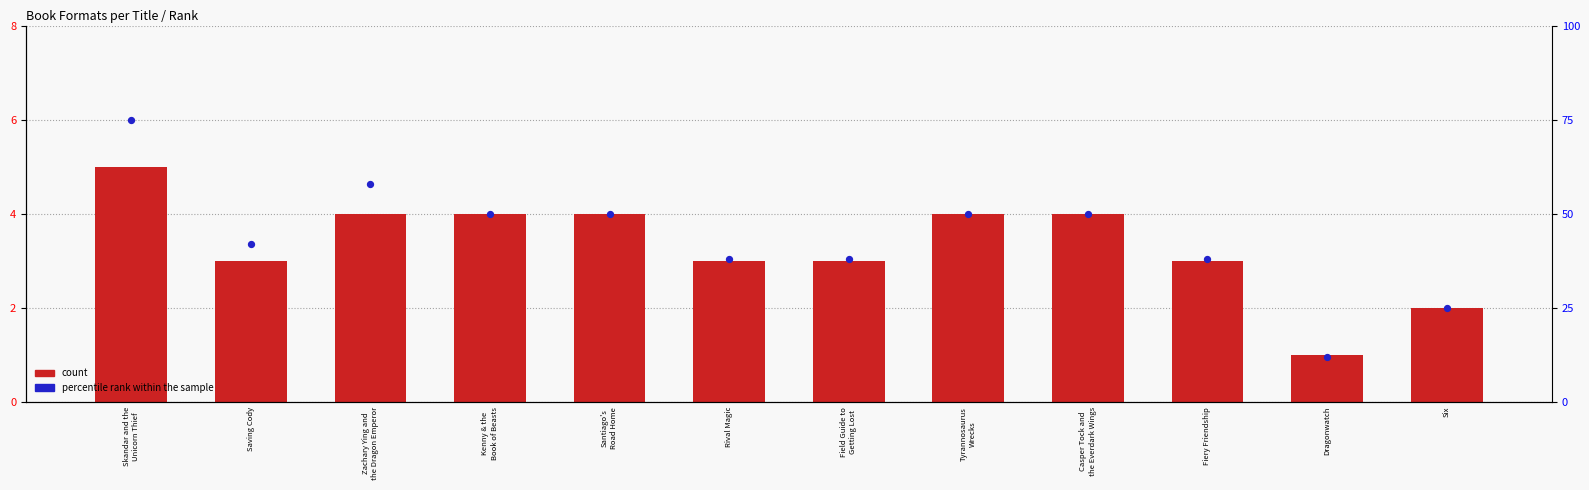

Which series contains the highest Y value?

percentile rank within the sample